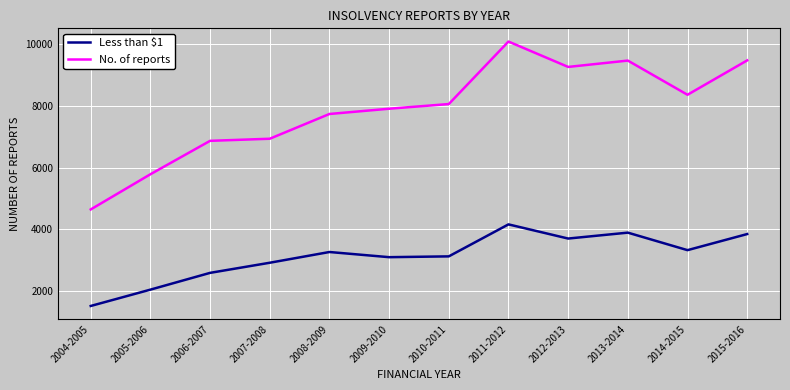

What is the smallest value displayed?

1528